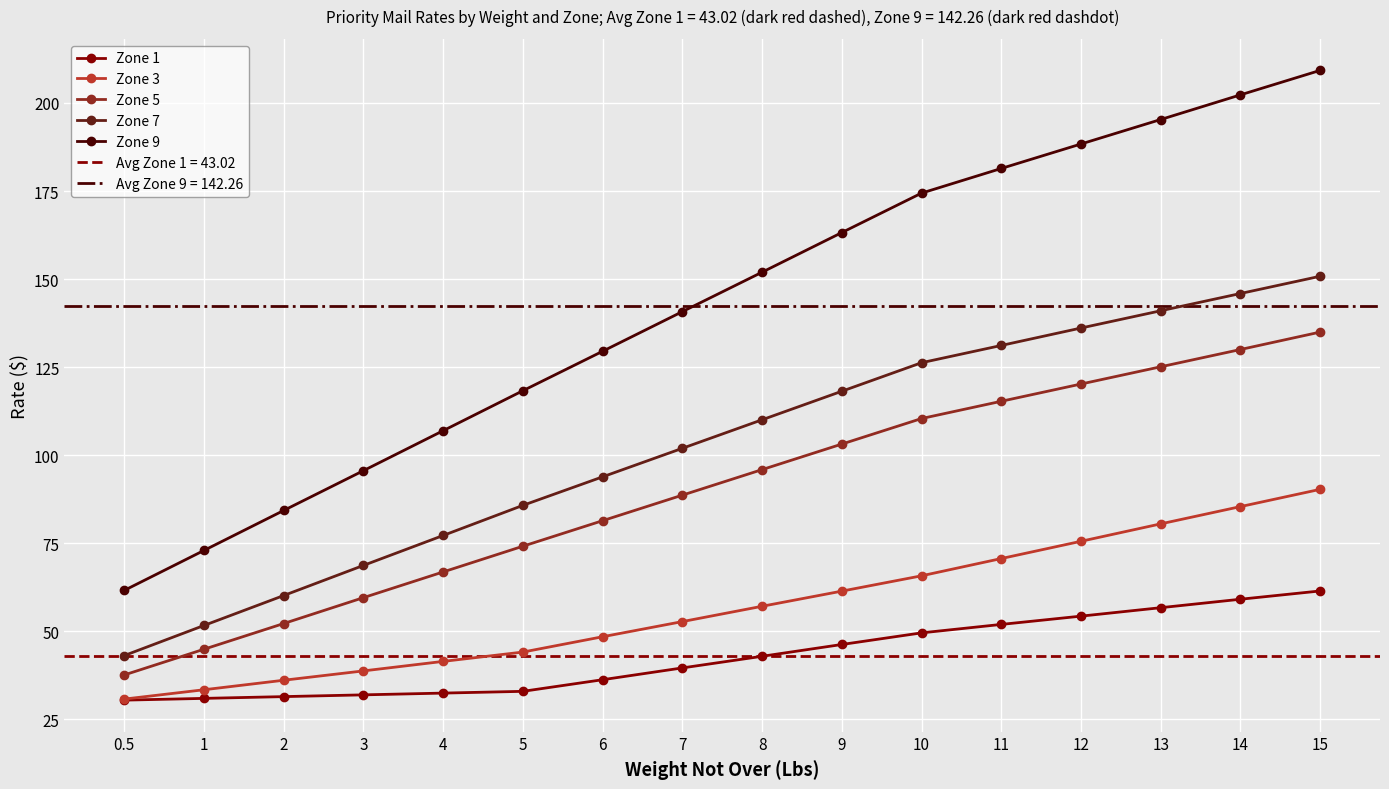

Is this an area chart (filled region under the line)?

No